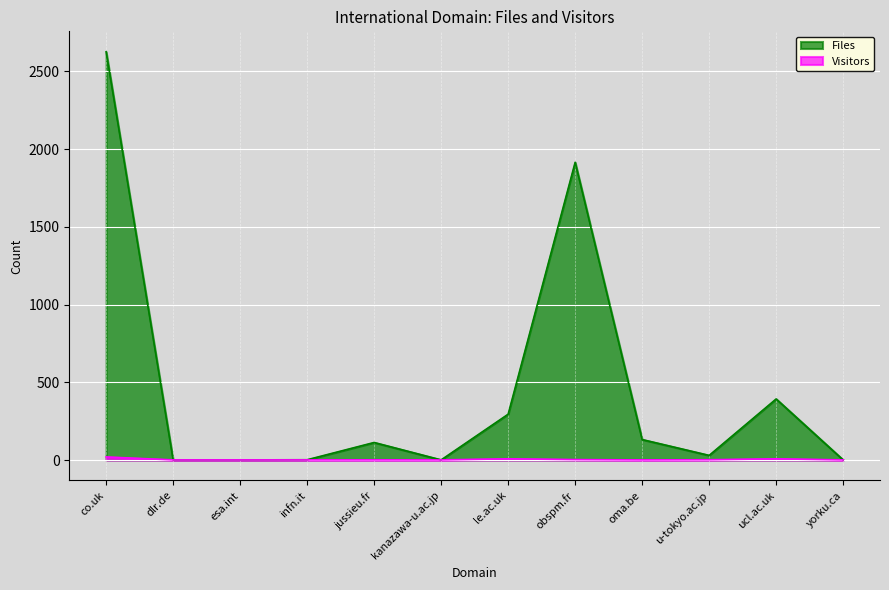

True or false: Files and Visitors intersect in this chart.

False